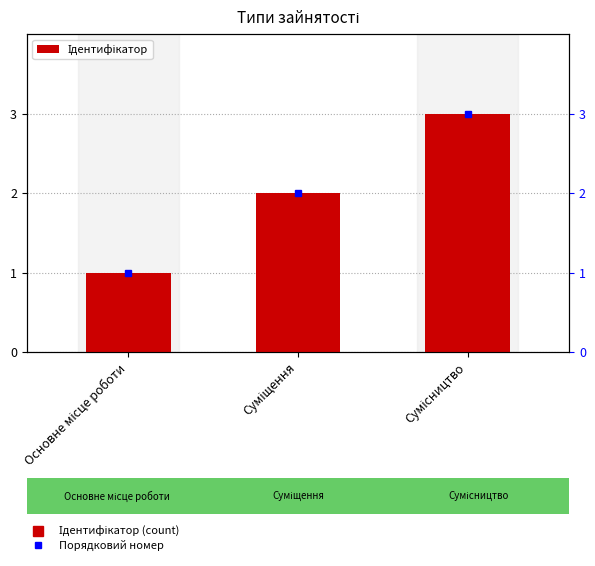

The chart shows a value of 0 at Суміщення. True or false?

False